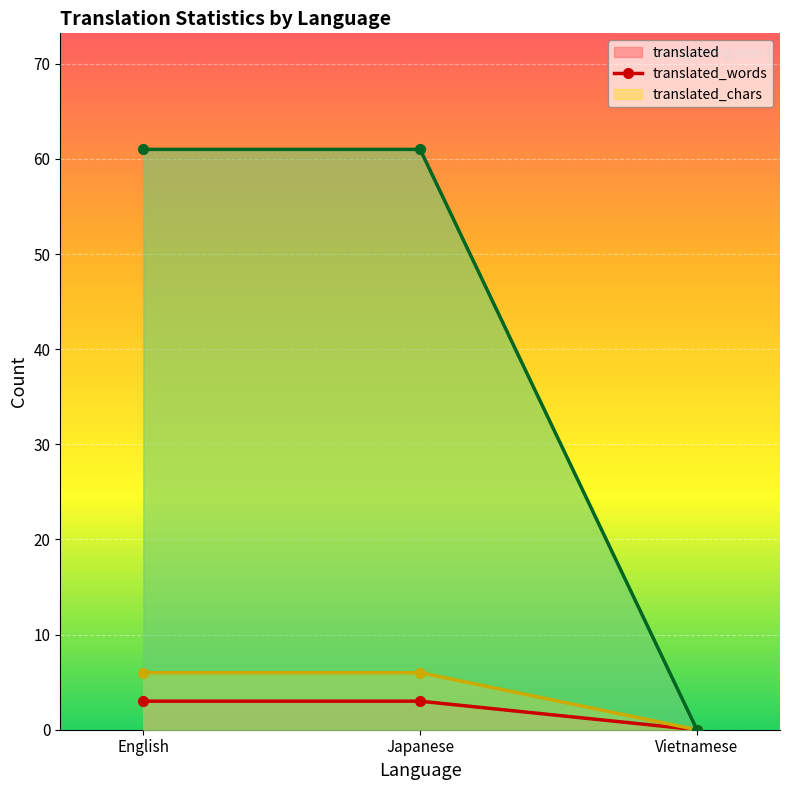

Which category has the lowest value across all series?

Vietnamese